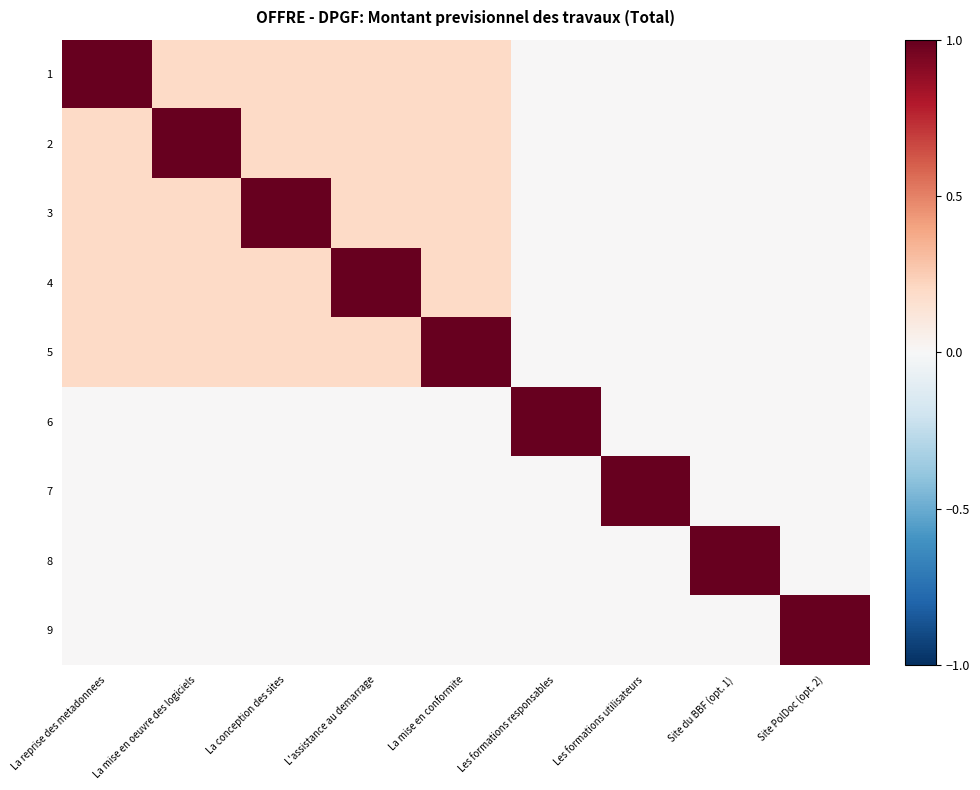

How many distinct data groups are displayed?

9